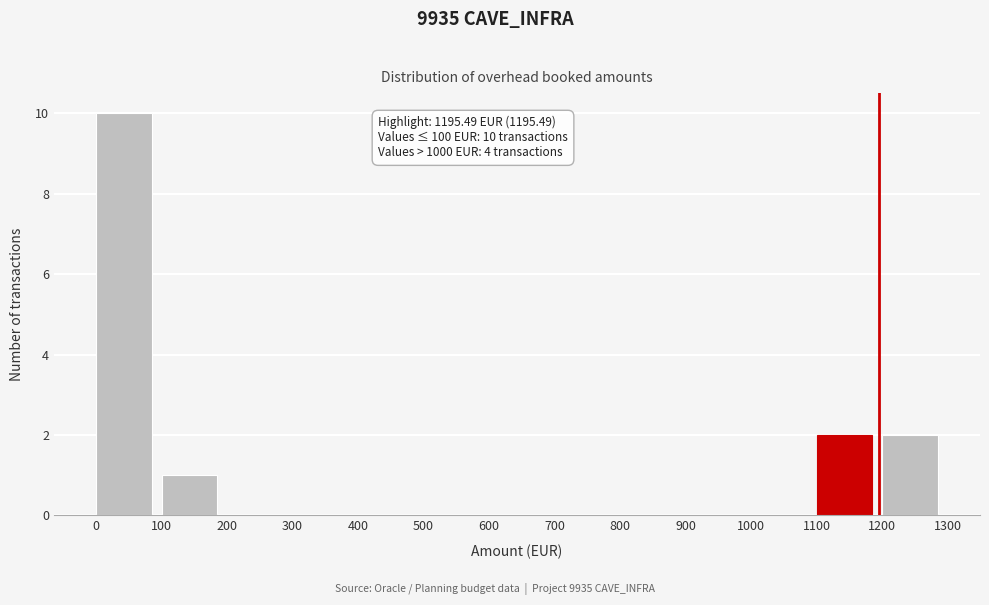

Over which range of the x-axis is the bar tallest?

0 to 100